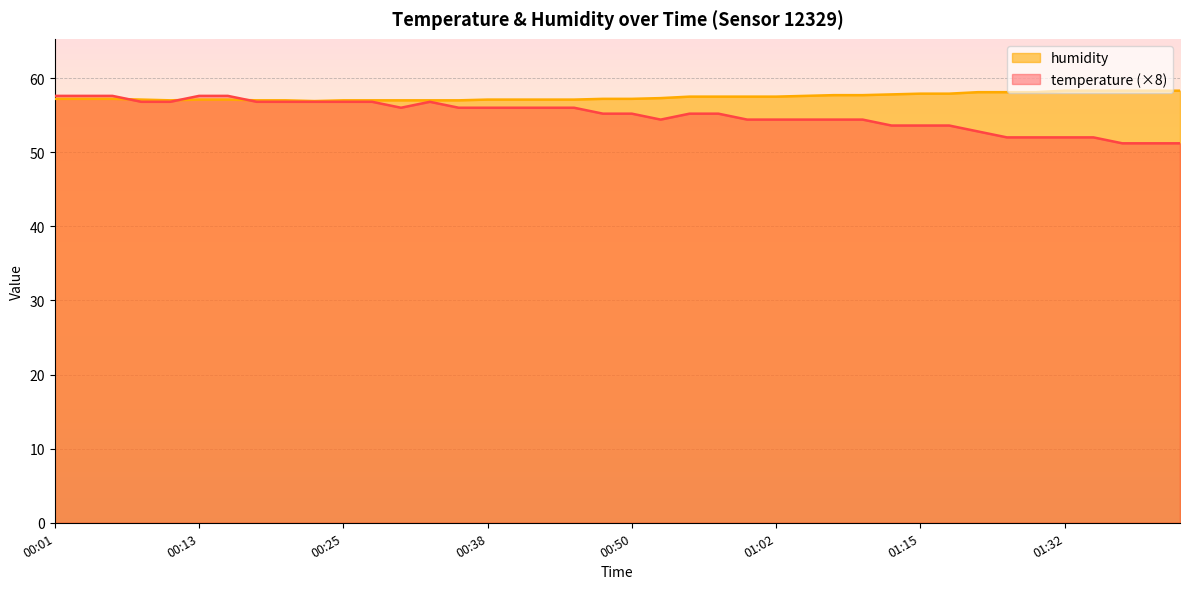

How many intersections are there between temperature and humidity?

3